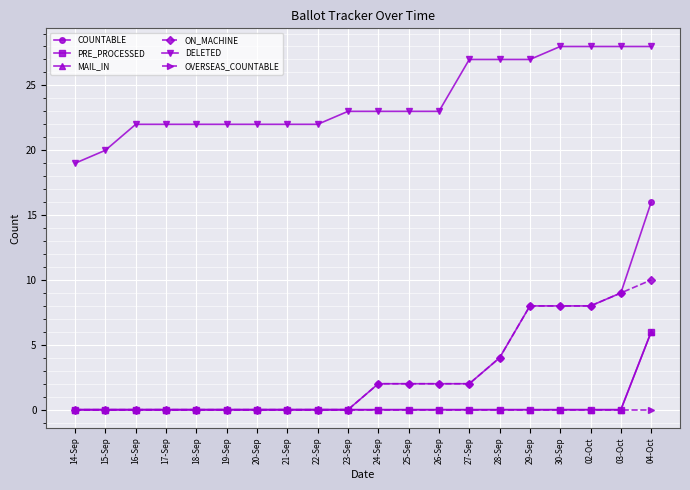

Which has a higher value, 28-Sep or 03-Oct?

03-Oct